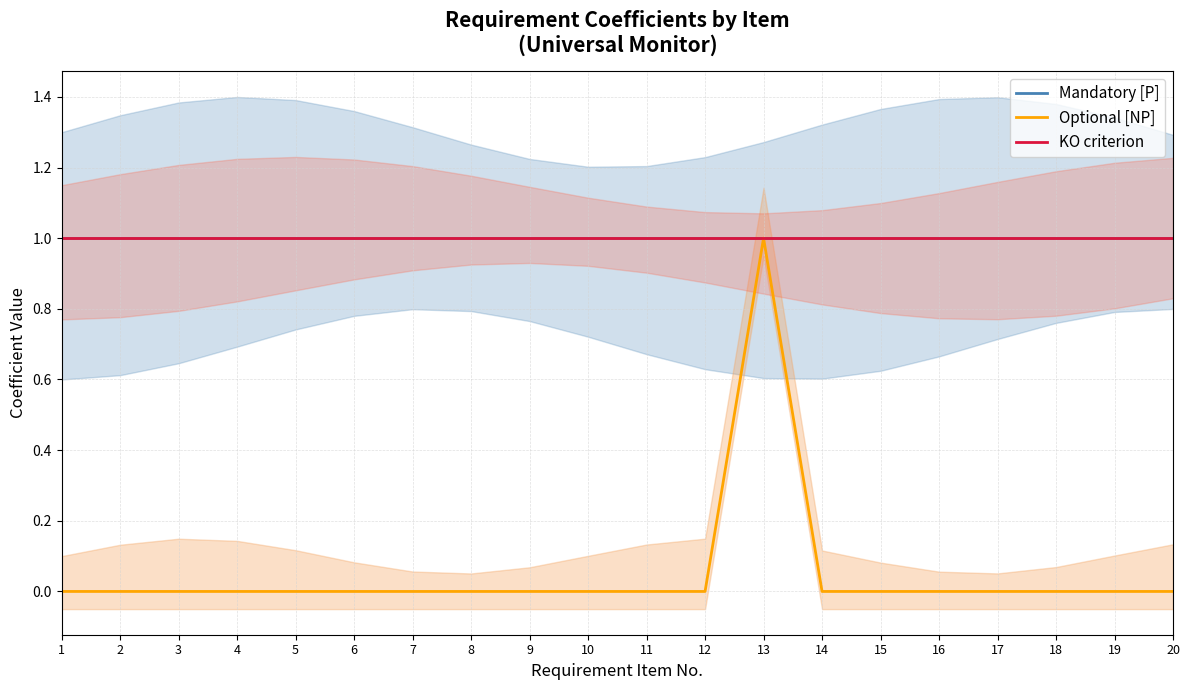

True or false: Mandatory [P] and KO criterion cross at least once.

False